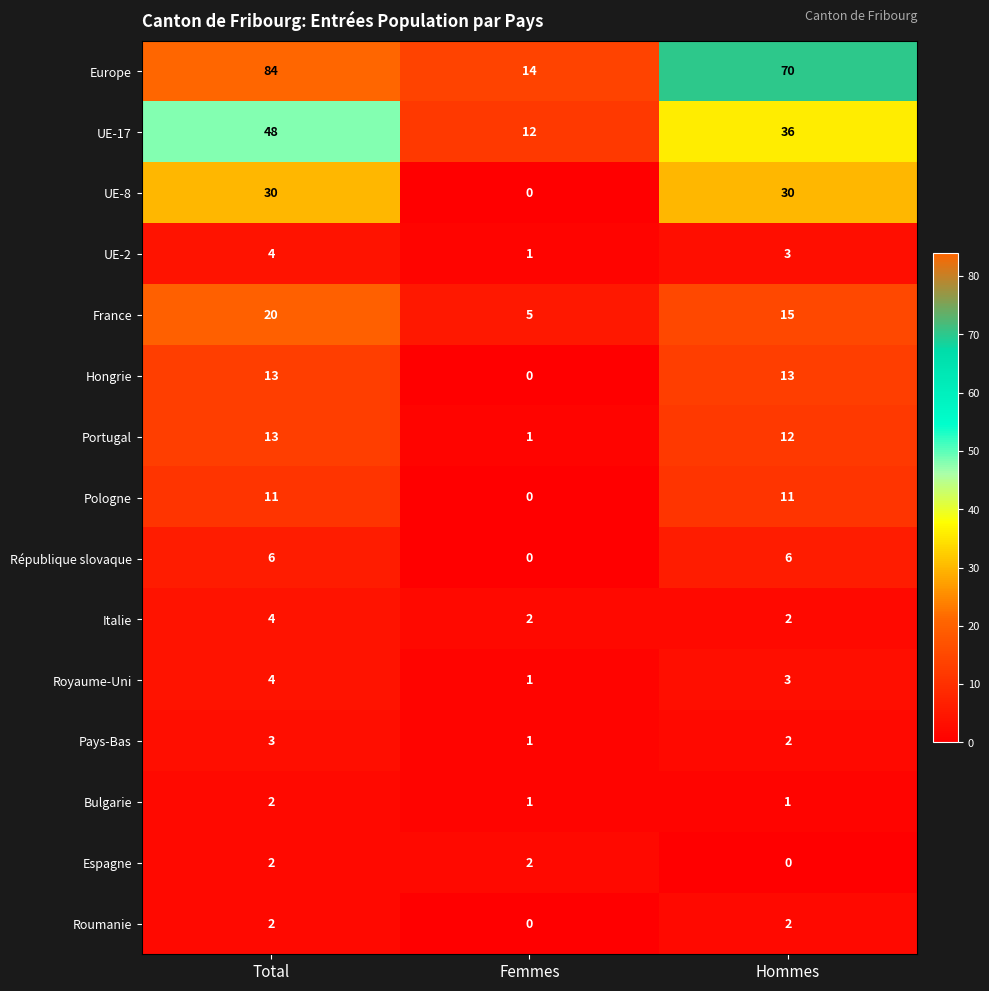

What is the sum of all UE-8 values?

60